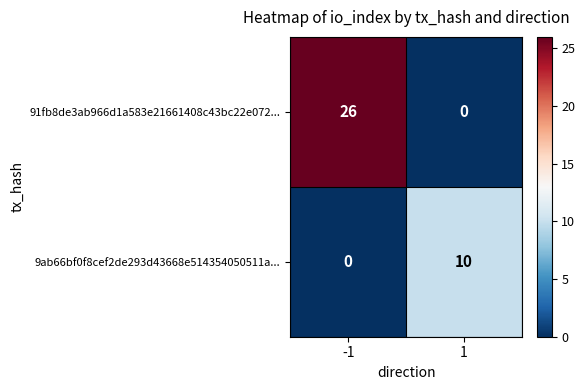

The value of 9ab66bf0f8cef2de293d43668e514354050511a... at 1 is 17. True or false?

False